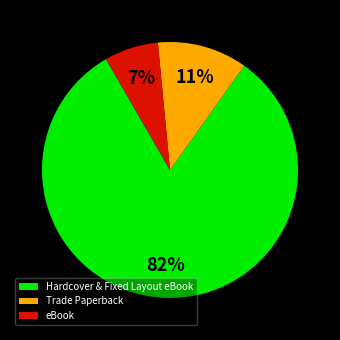

Does any single category account for the majority?

Yes